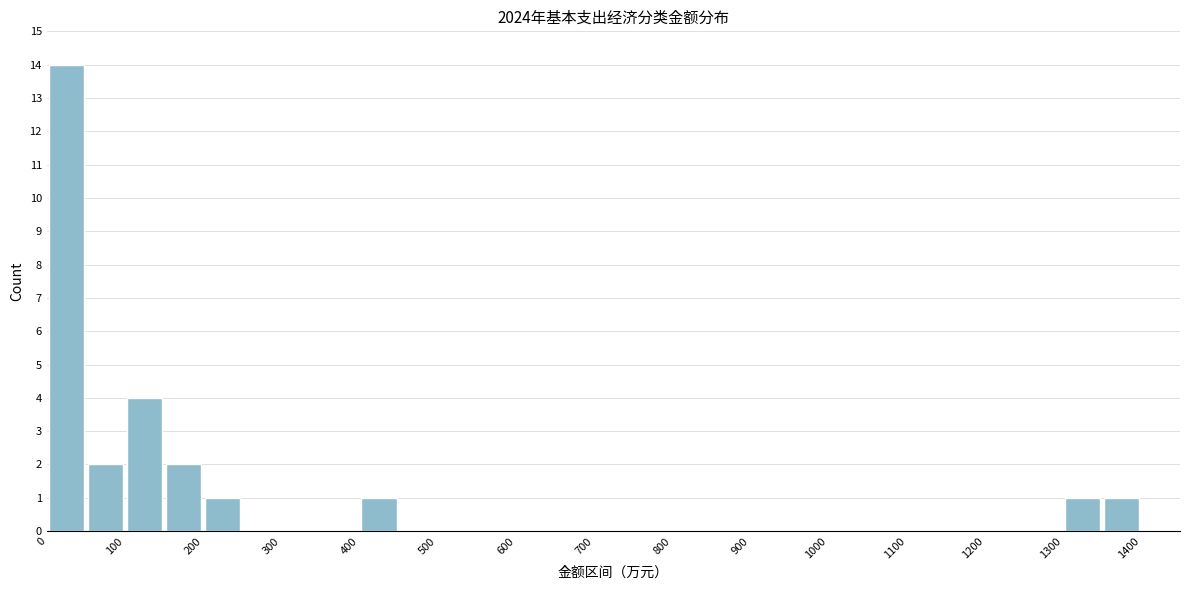

Which range on the x-axis has the tallest bar?

0 to 50